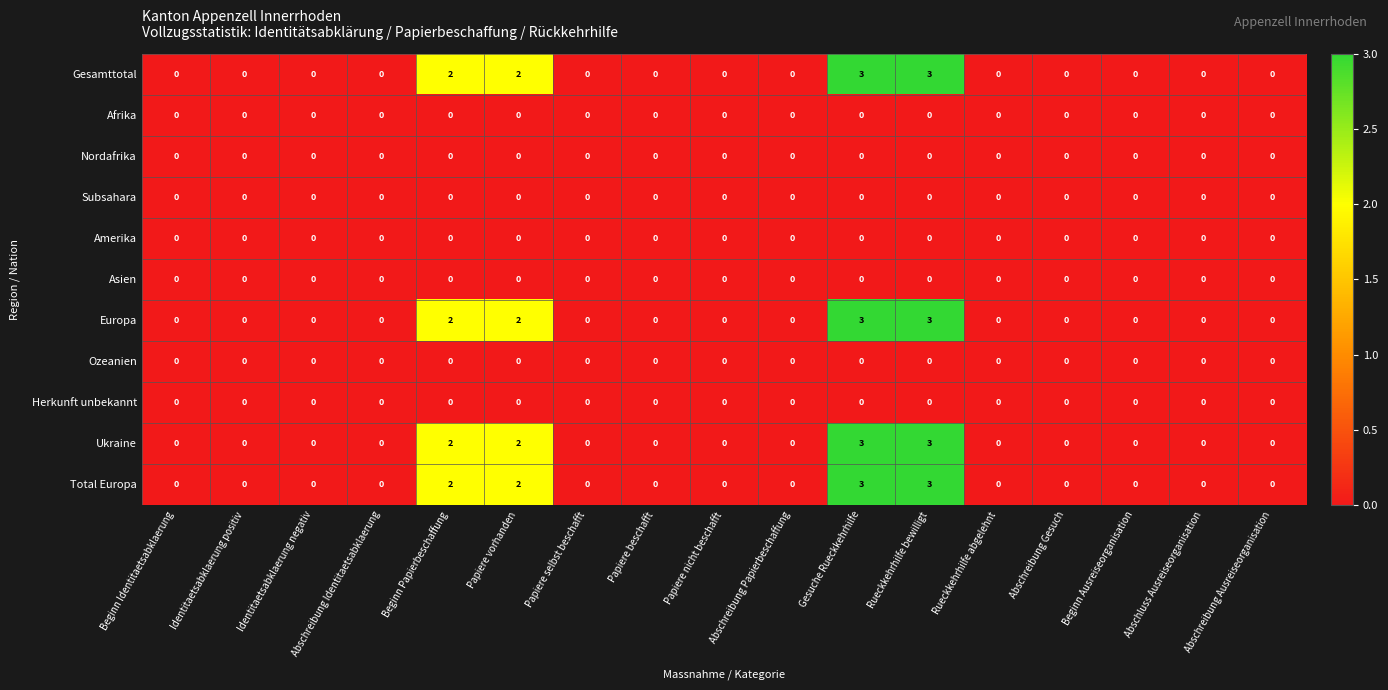

What is the maximum value shown in the chart?

3